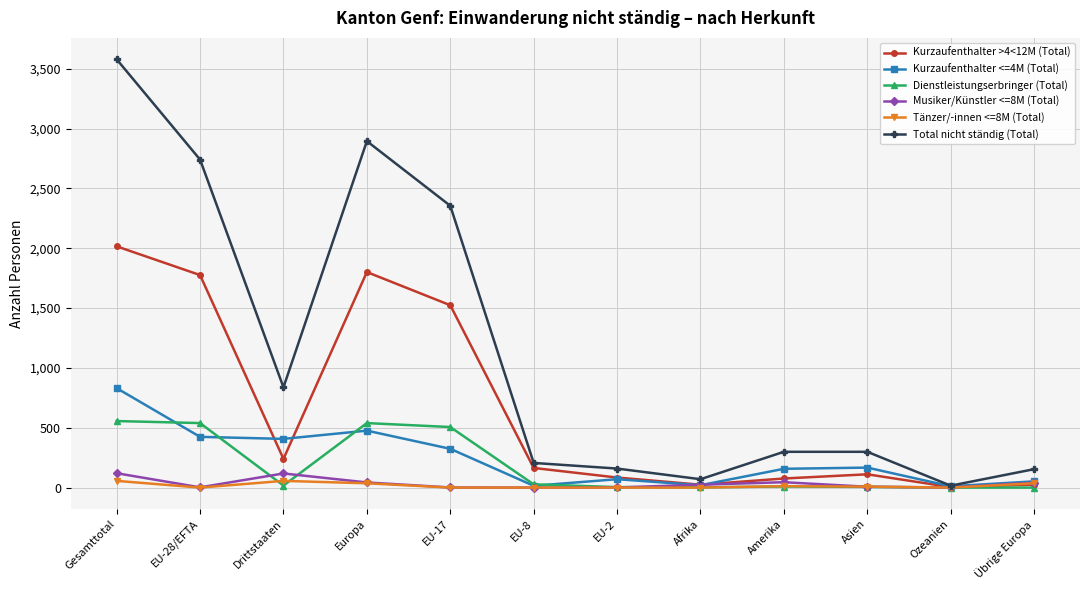

Where is the first local minimum for Musiker/Künstler <=8M (Total)?

EU-28/EFTA